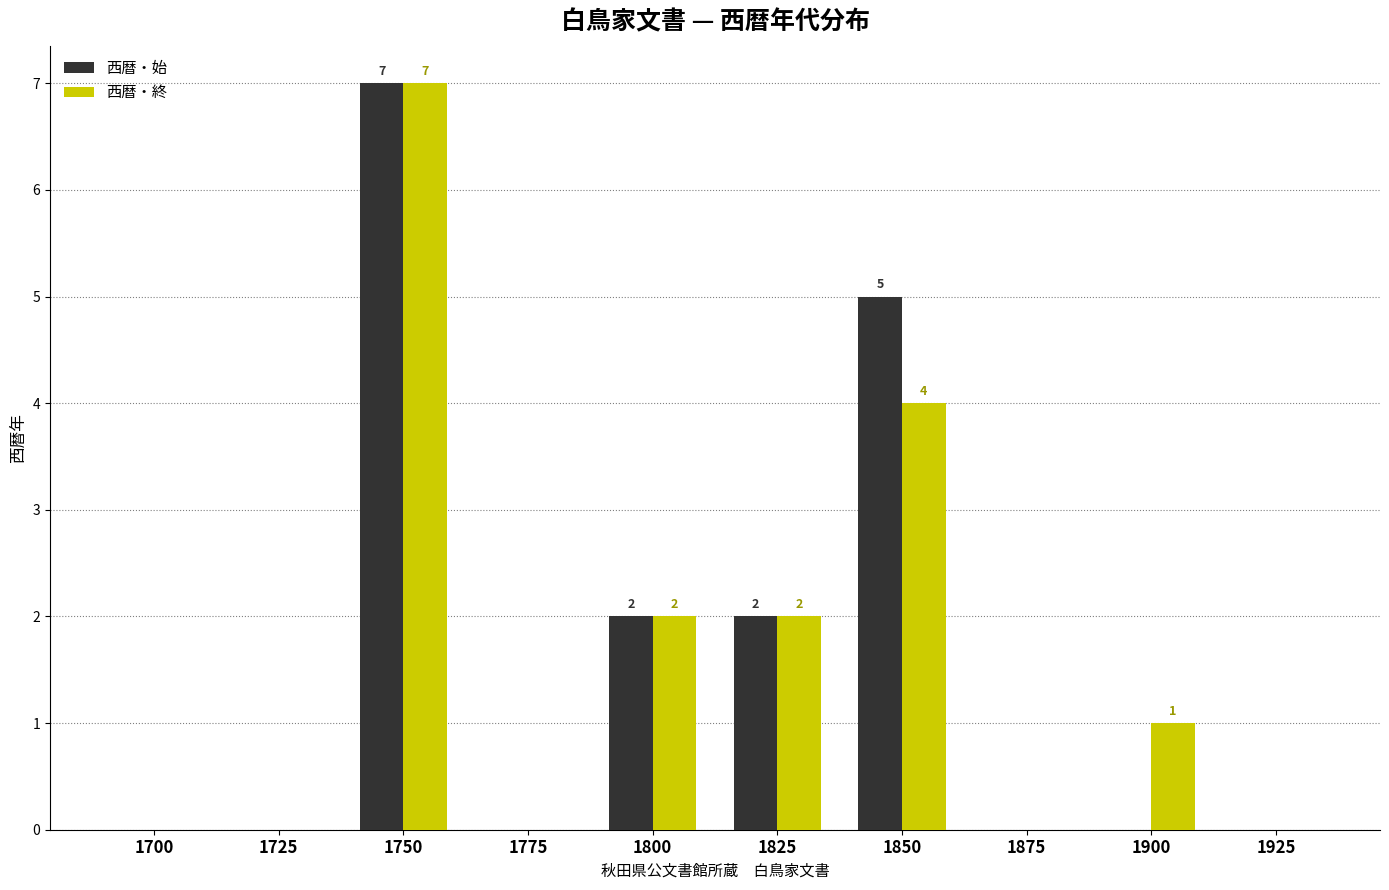

The 西暦・始 series shows 2 at 1800. True or false?

True